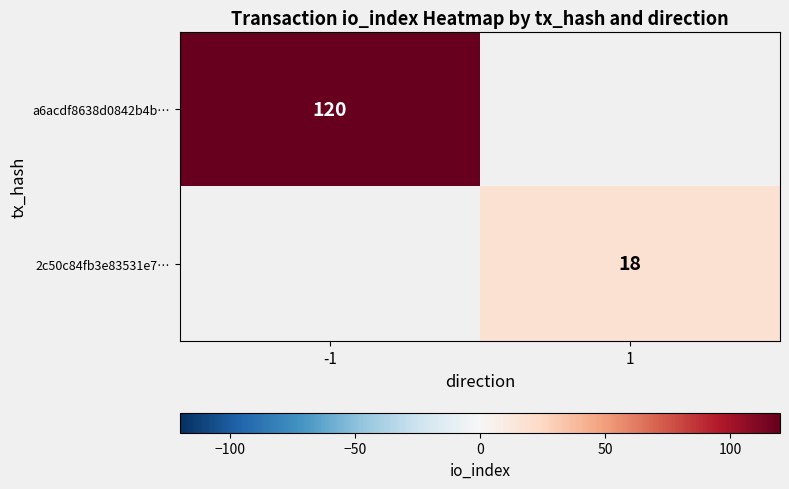

Is it true that a6acdf8638d0842b4b… equals 45 at -1?

False